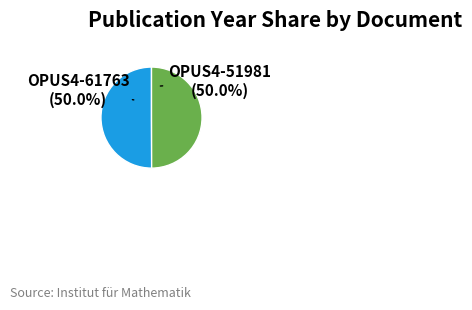

What is the ratio of the value at OPUS4-61763 to the value at OPUS4-51981?

1.0